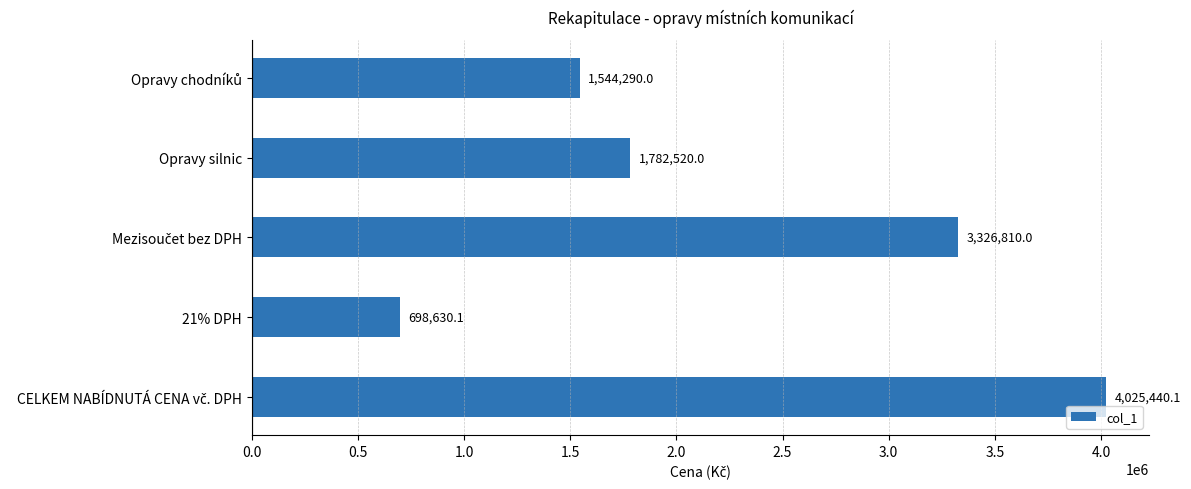

Which has a higher value, Opravy silnic or 21% DPH?

Opravy silnic